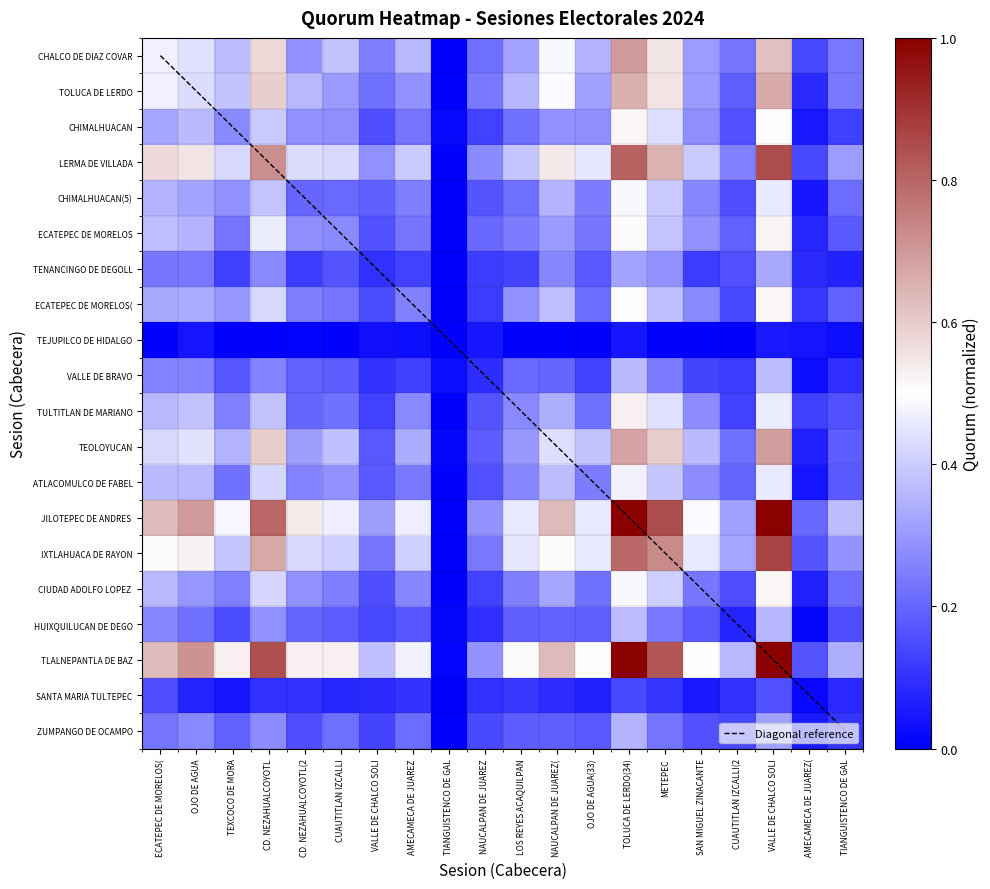

What is the maximum value shown in the chart?

1.0